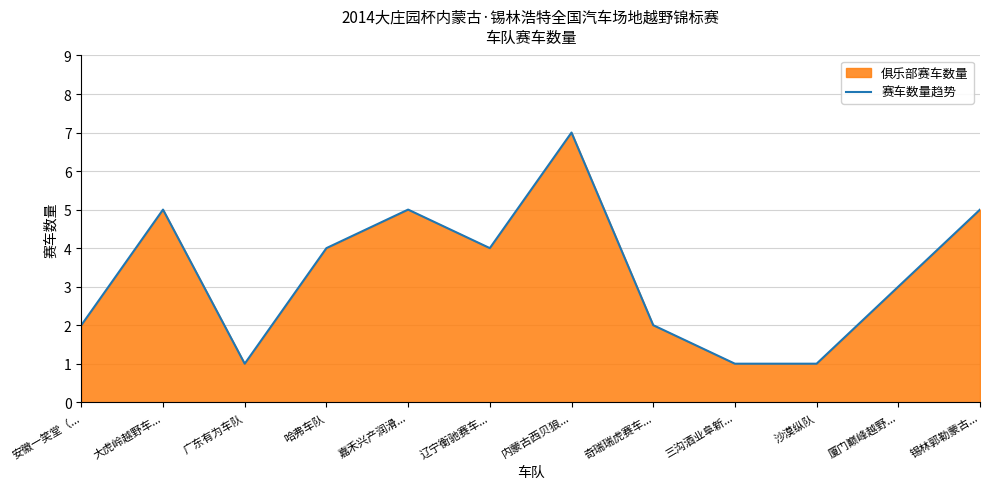

How many interior local valleys (lower than both neighbors) does the data have?

2